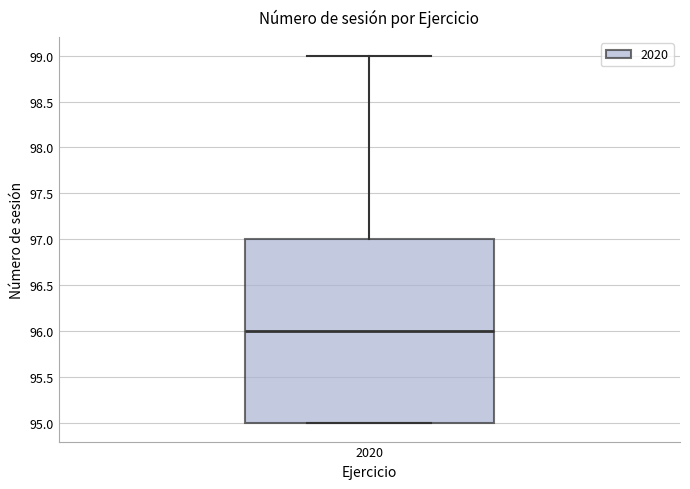

Where is the lower edge of the box at x = 2020 on the y-axis? The values are not printed on the chart, so give them approximately, as read against the axis.

95